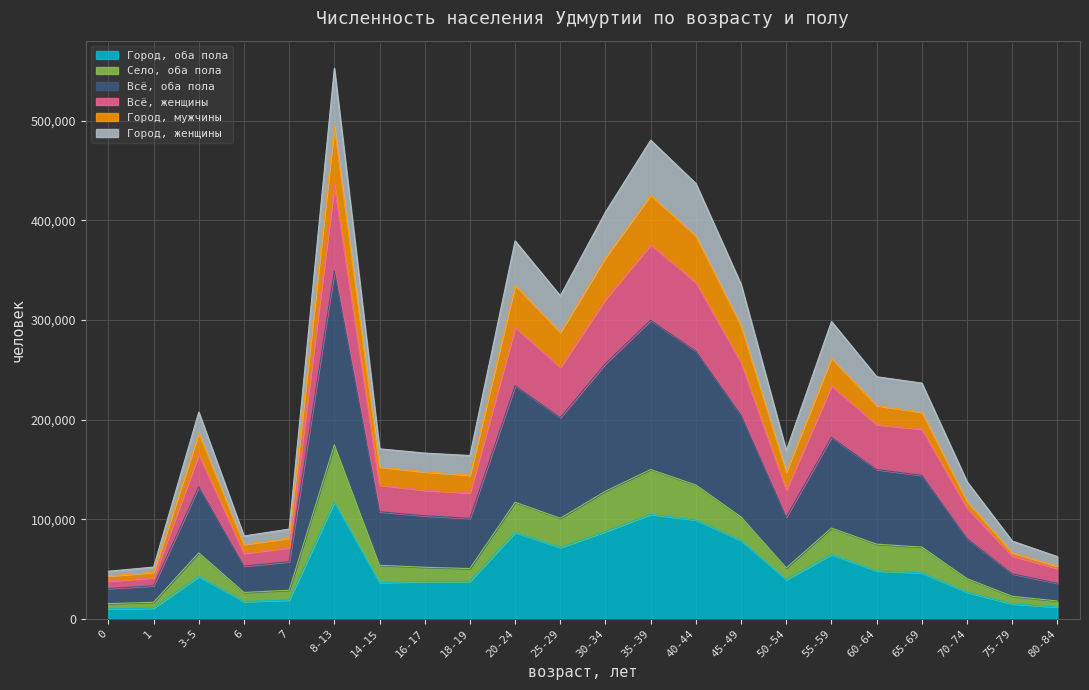

At which label is Город, женщины closest to 300294?

55-59